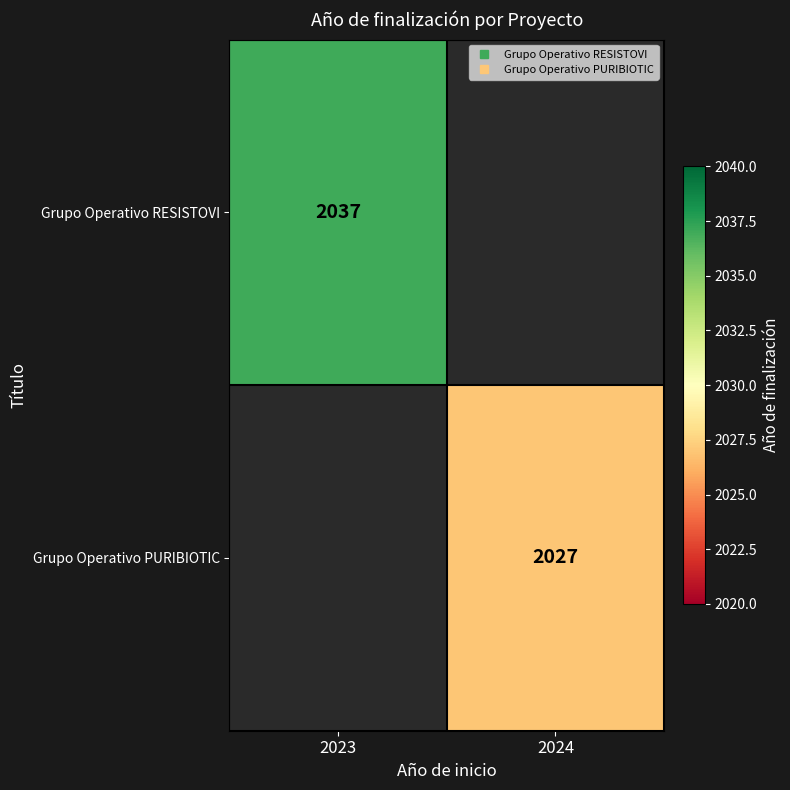

Which series has the widest spread of values?

Grupo Operativo RESISTOVI